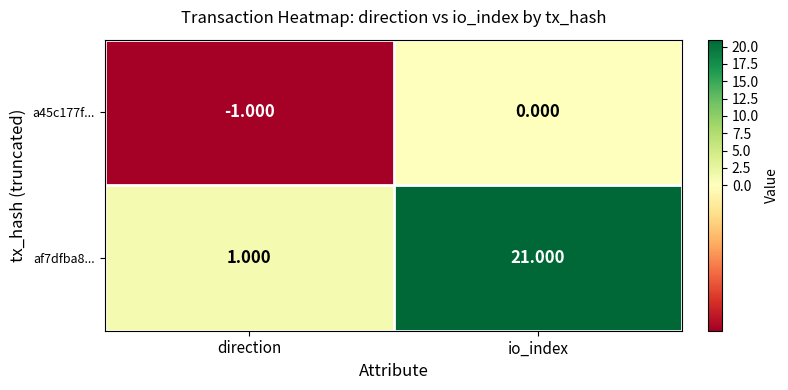

At which label is af7dfba8... closest to 11?

direction